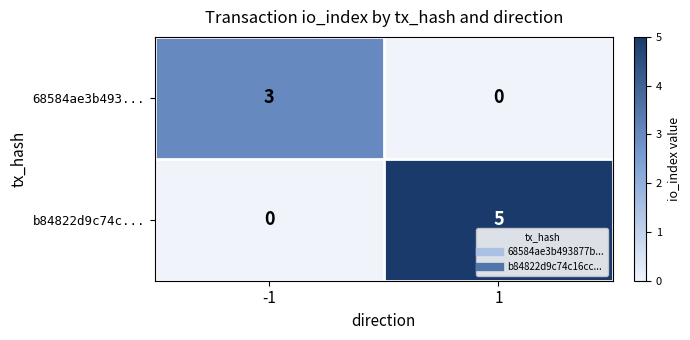

At which category does the chart reach its peak across all series?

1